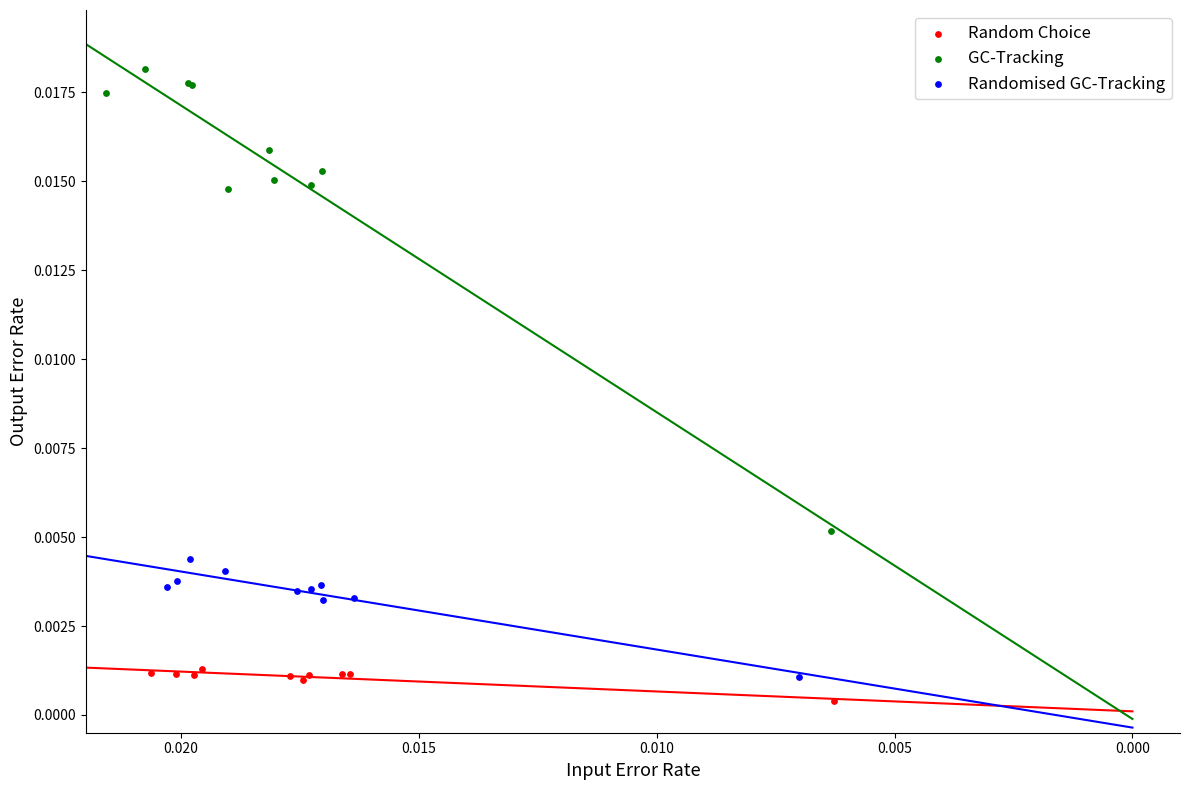

Which series contains the highest Y value?

GC-Tracking